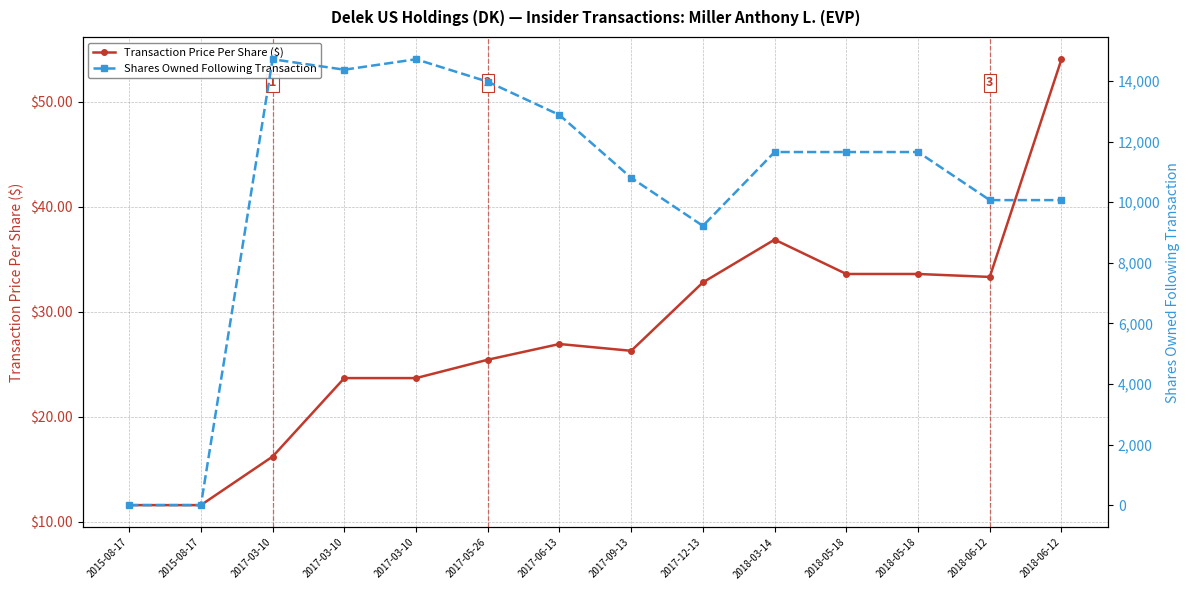

How many lines are shown in the chart?

2